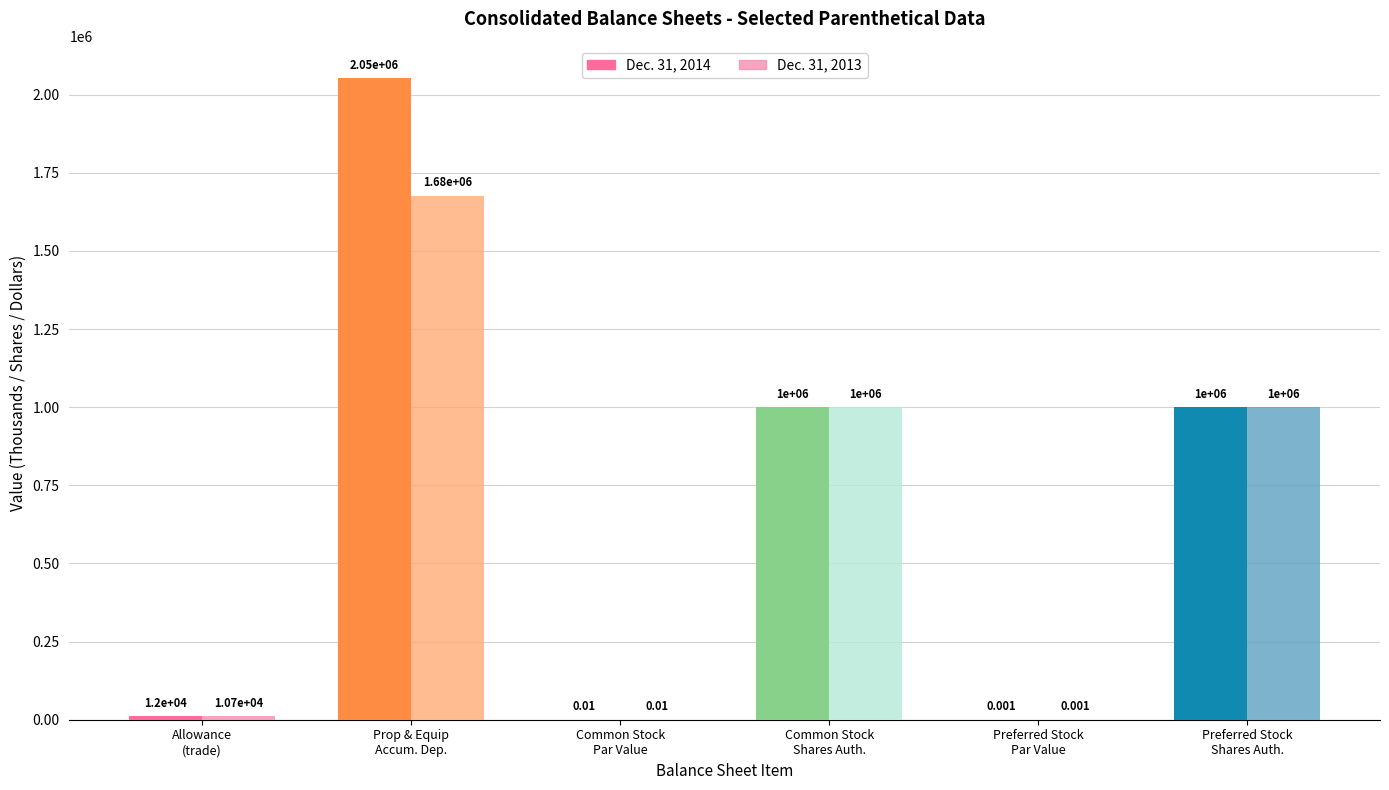

Is it true that Dec. 31, 2013 equals 2353731.4 at Property and equipment, accumulated depreciation?

False